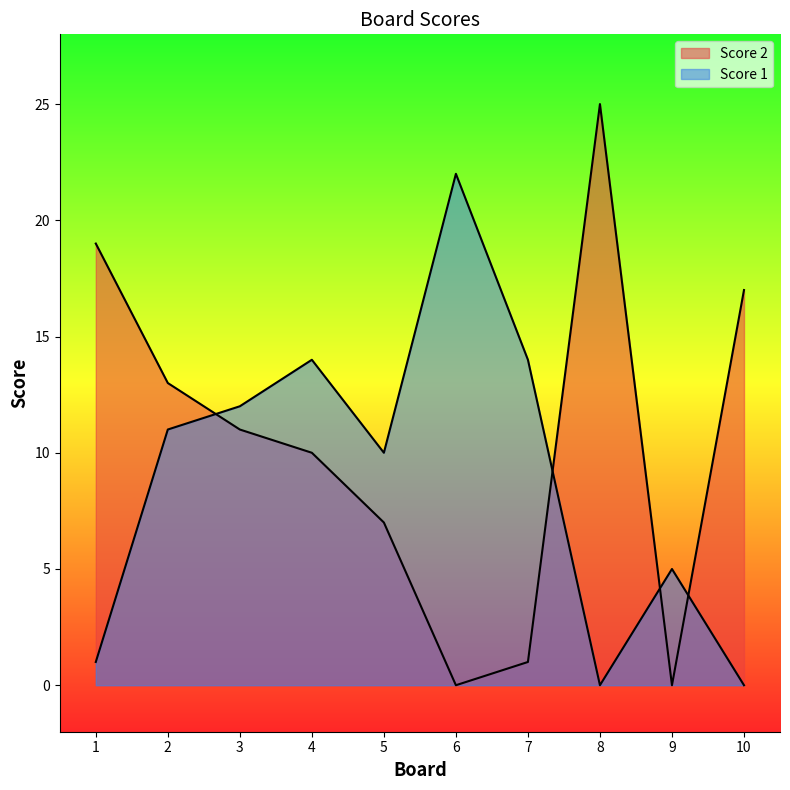

At 10, list the series in order from largest to smallest.

Score 2, Score 1